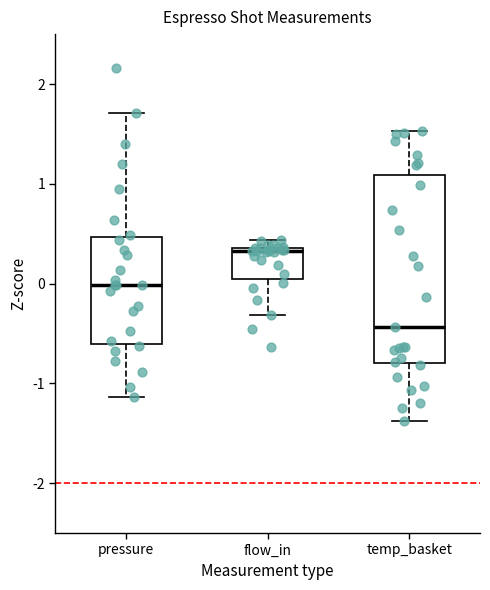

Reading left to right, read every box against the y-axis: the position of its median line, the range the box covers, and the ends of its whiskers. The values are not printed on the chart, so give them approximately, as read against the axis.

pressure: median 0.0, box -0.6 to 0.5, whiskers -1.1 to 1.7
flow_in: median 0.3, box 0.1 to 0.4, whiskers -0.3 to 0.4 (just above the box's upper edge)
temp_basket: median -0.4, box -0.8 to 1.1, whiskers -1.4 to 1.5